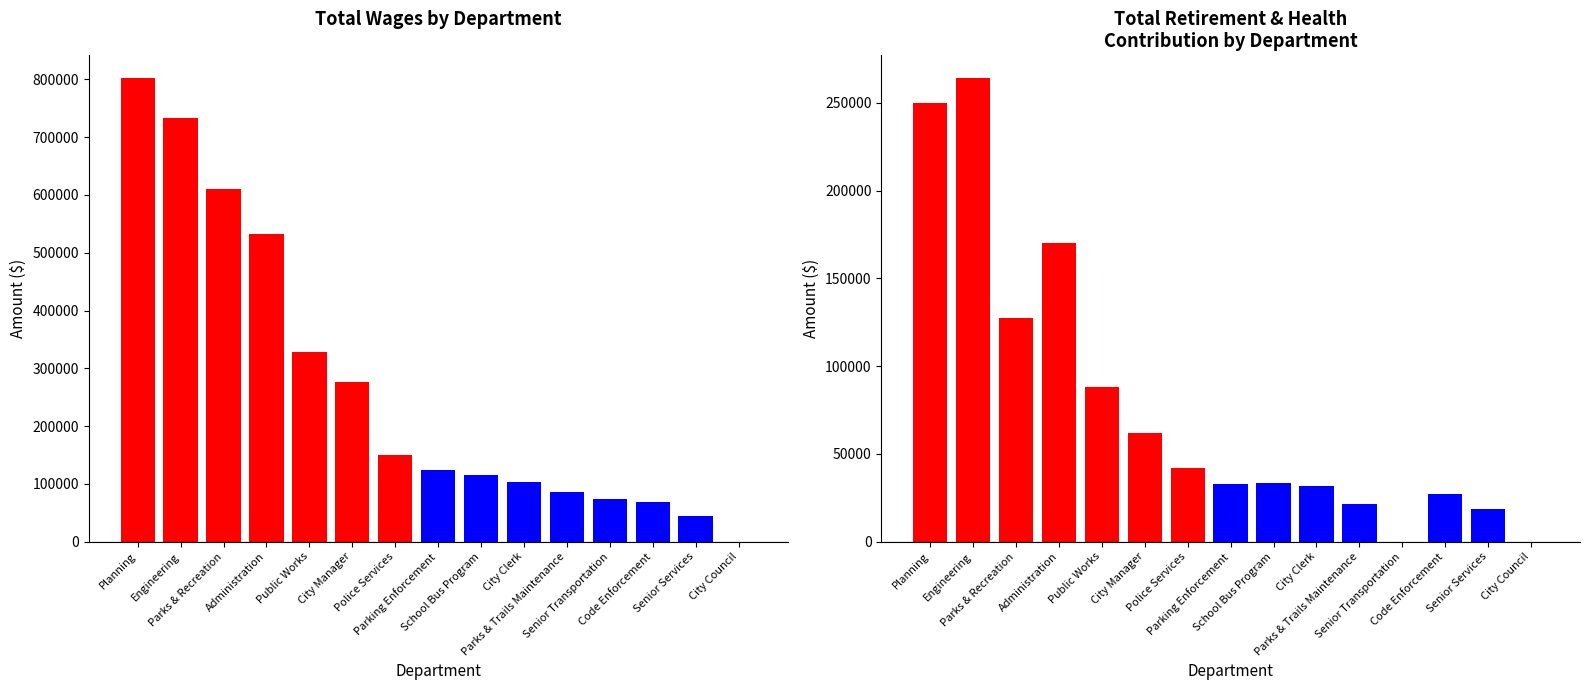

How many bars are there in total?

30